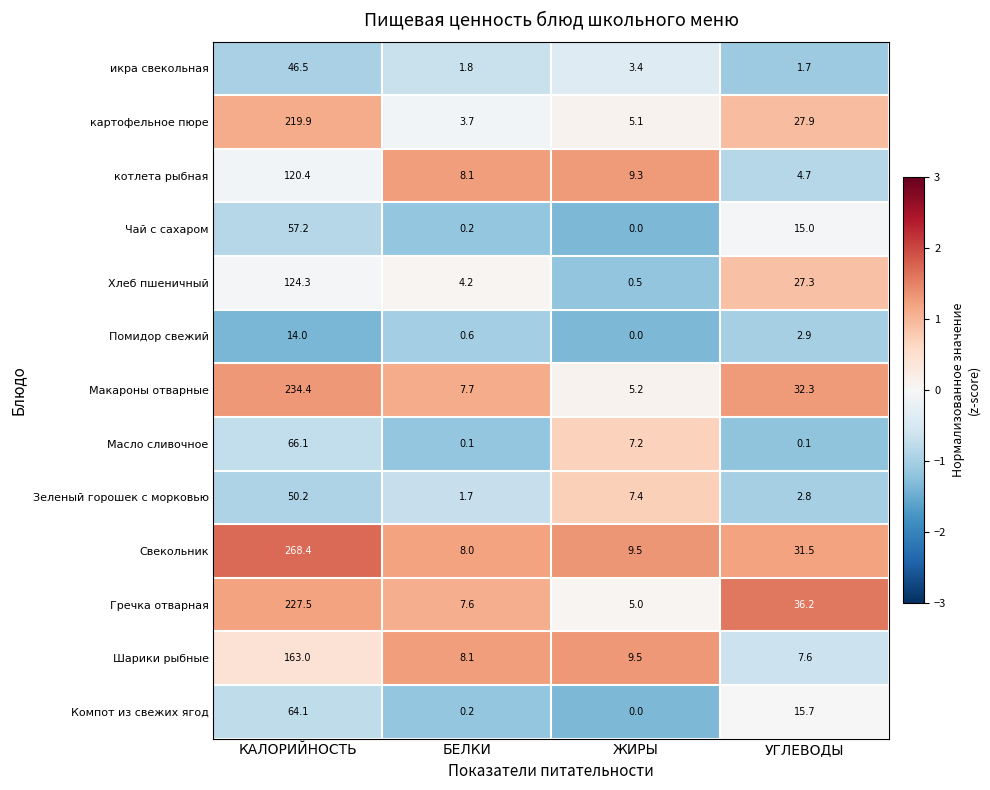

True or false: Макароны отварные has a value of 21.6 at УГЛЕВОДЫ.

False